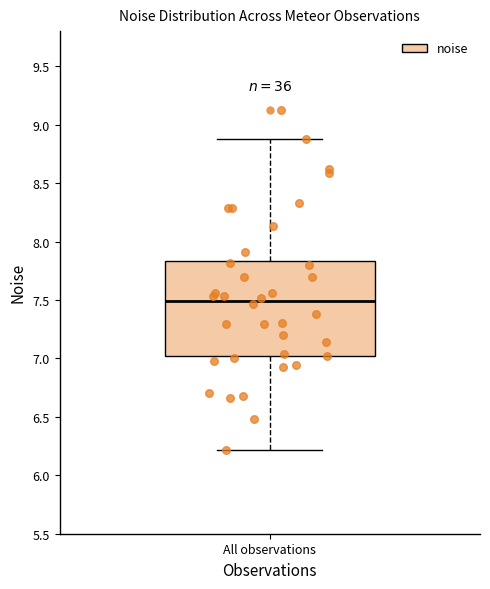

Read this box plot against the y-axis: the position of the median line, the range covered by the box, and the ends of both whiskers. The values are not printed on the chart, so give them approximately, as read against the axis.

median 7.50, box 7.00 to 7.85, whiskers 6.20 to 8.90